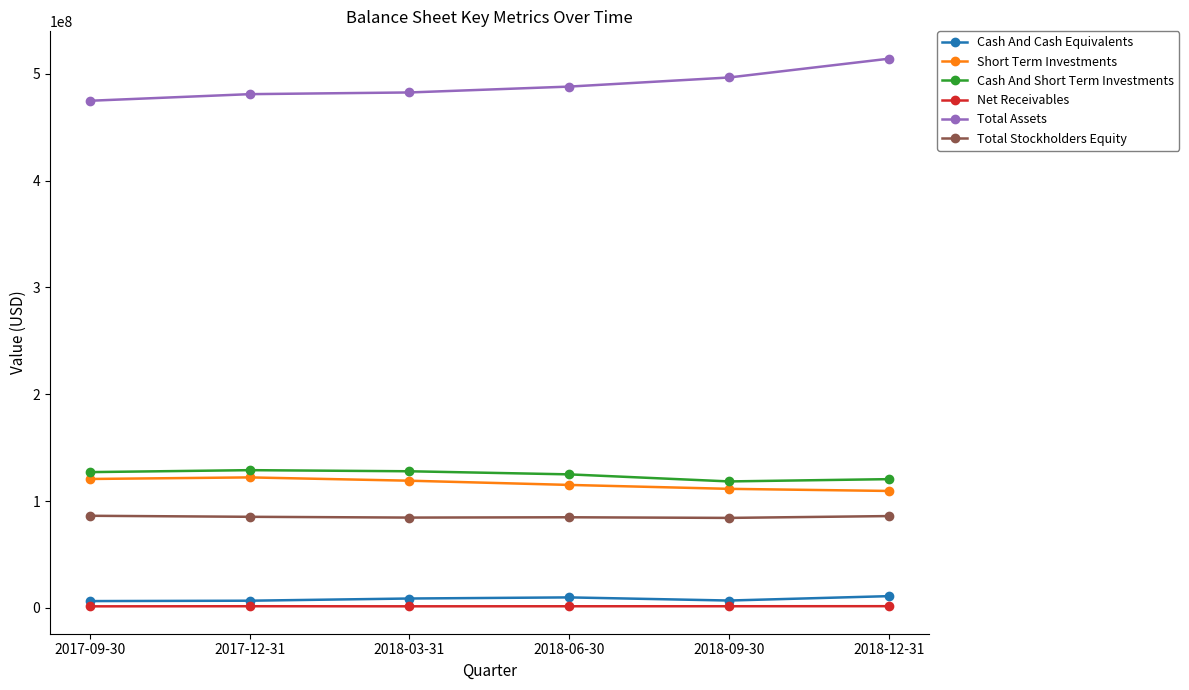

What is the difference between the Net Receivables values at 2018-06-30 and 2018-12-31?

74000